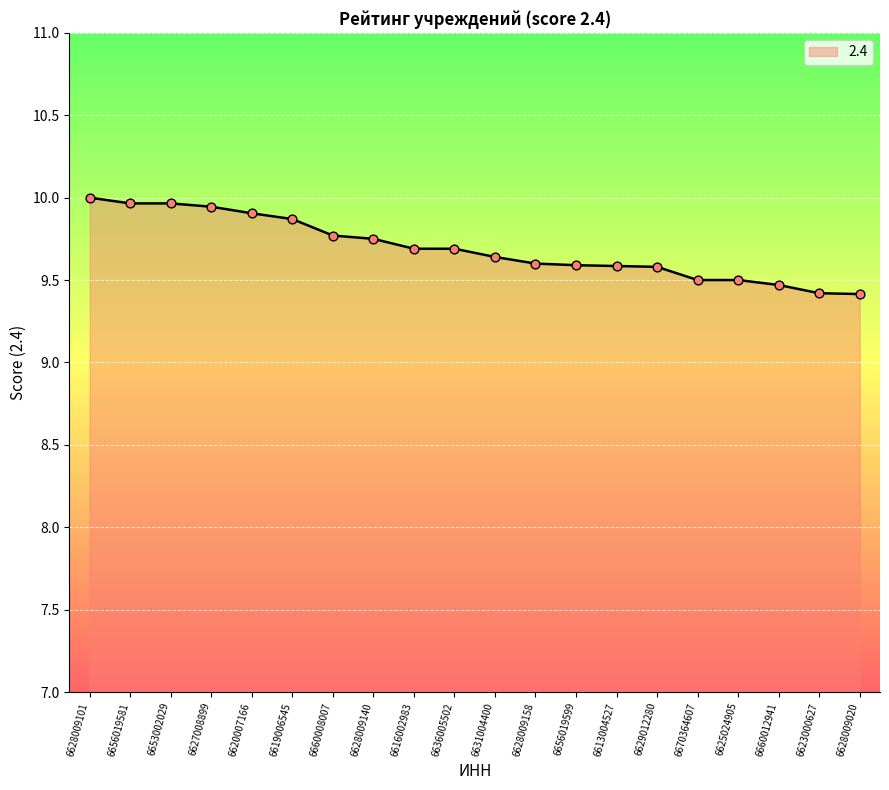

Which has a higher value, 6619006545 or 6656019581?

6656019581